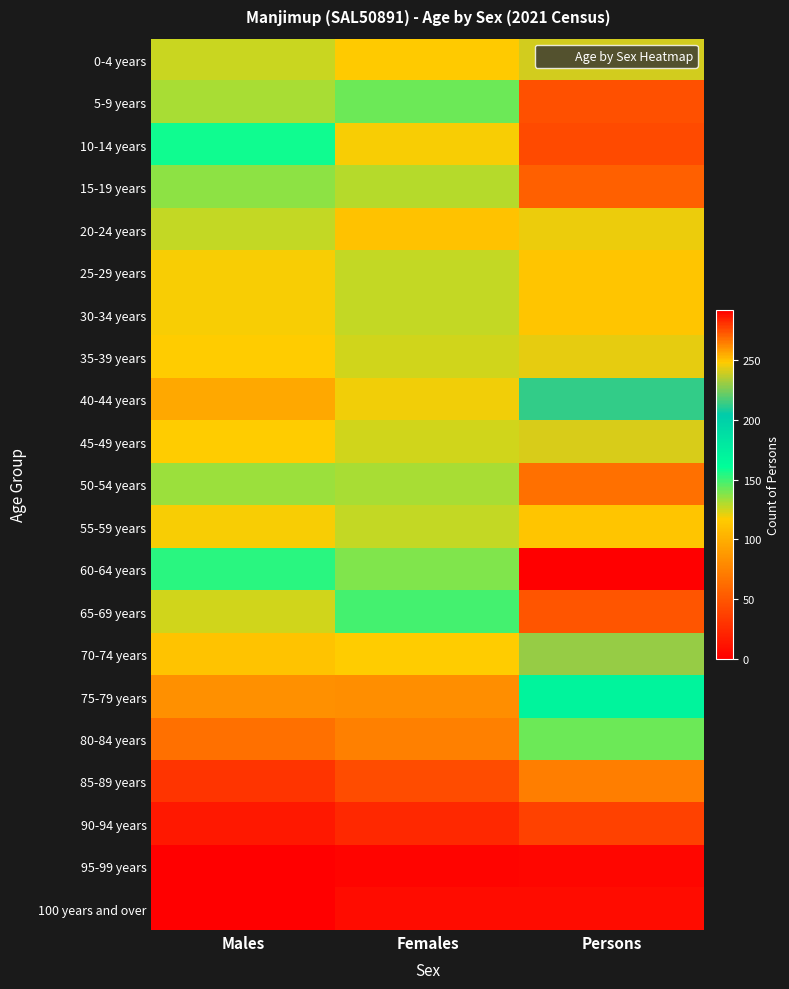

At Males, list the series in order from largest to smallest.

10-14 years, 60-64 years, 15-19 years, 50-54 years, 5-9 years, 20-24 years, 0-4 years, 65-69 years, 25-29 years, 30-34 years, 55-59 years, 35-39 years, 45-49 years, 70-74 years, 40-44 years, 75-79 years, 80-84 years, 85-89 years, 90-94 years, 95-99 years, 100 years and over